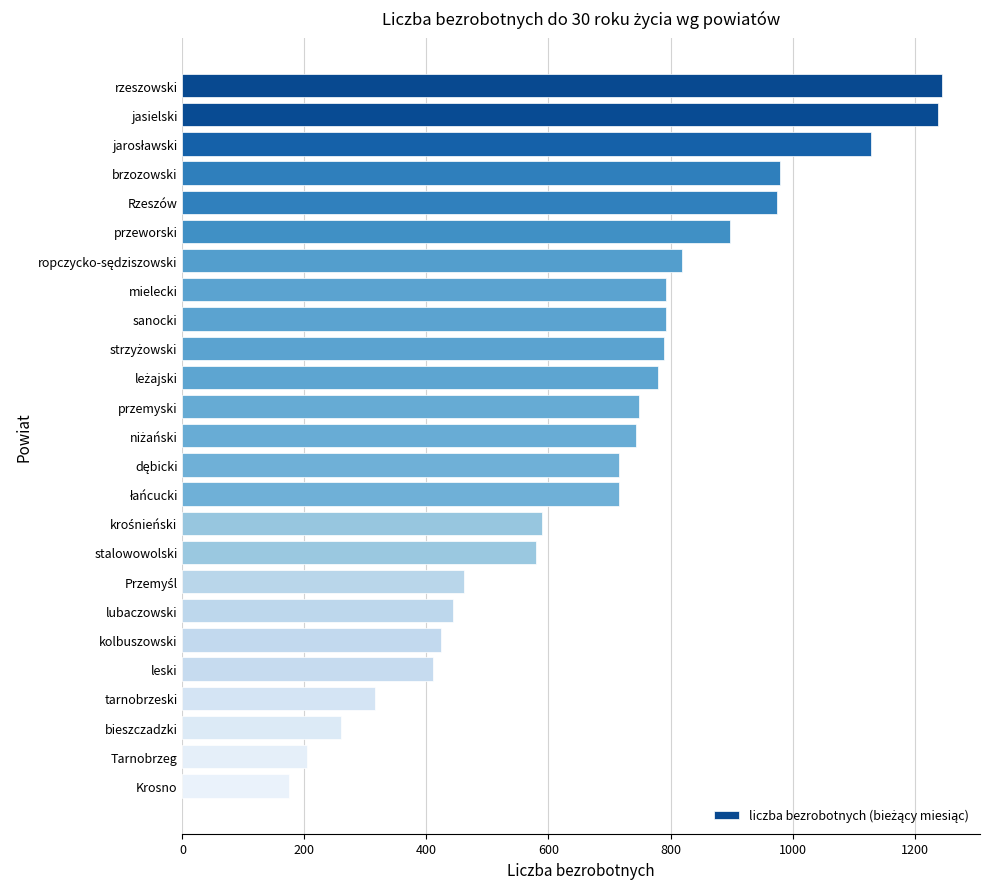

What is the approximate value at rzeszowski?

1245